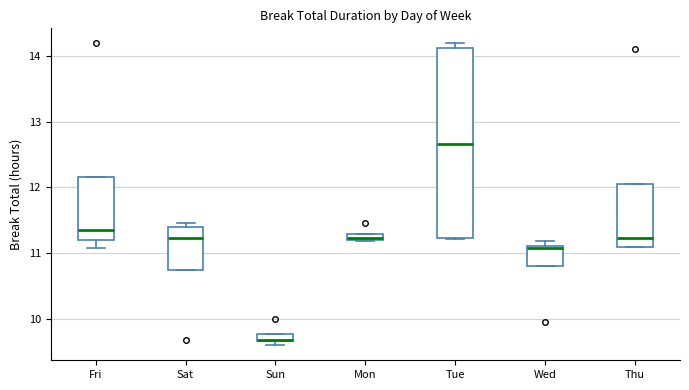

Where does the median line of the box for Tue sit on the y-axis? The values are not printed on the chart, so give them approximately, as read against the axis.

12.7